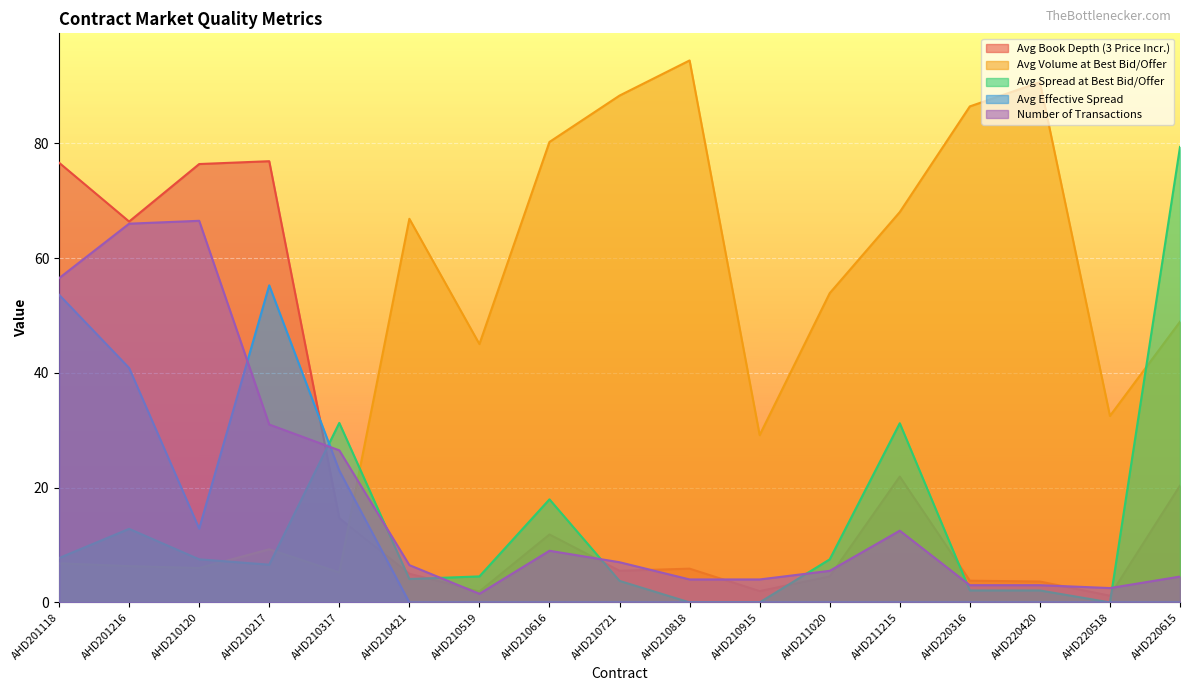

How many lines are shown in the chart?

5